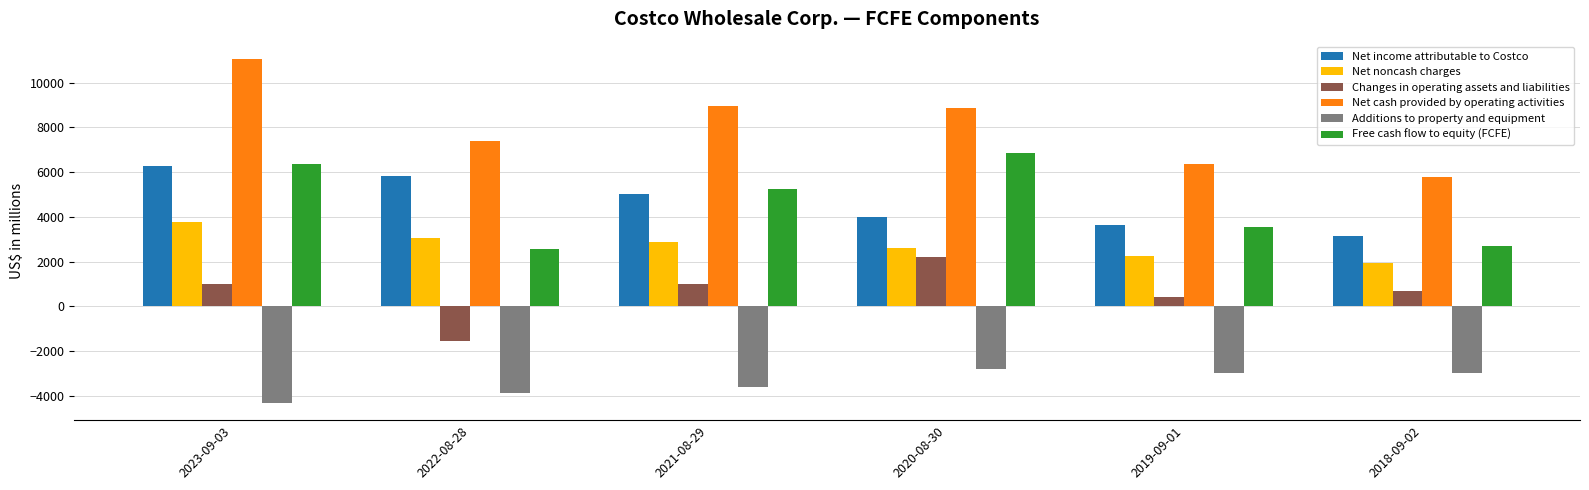

Which series has the largest range (max minus min)?

Net cash provided by operating activities